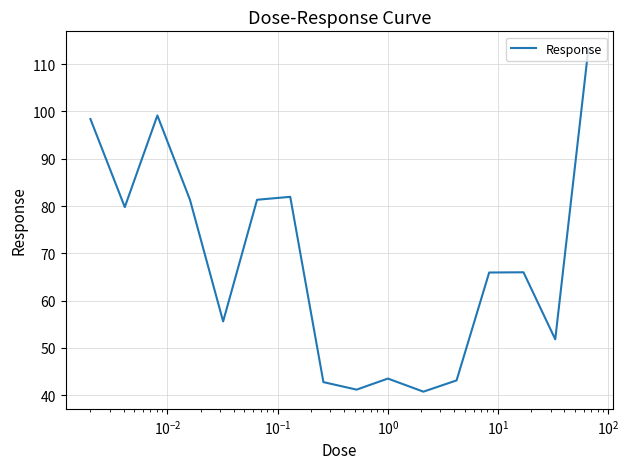

What is the greatest value displayed?

113.3